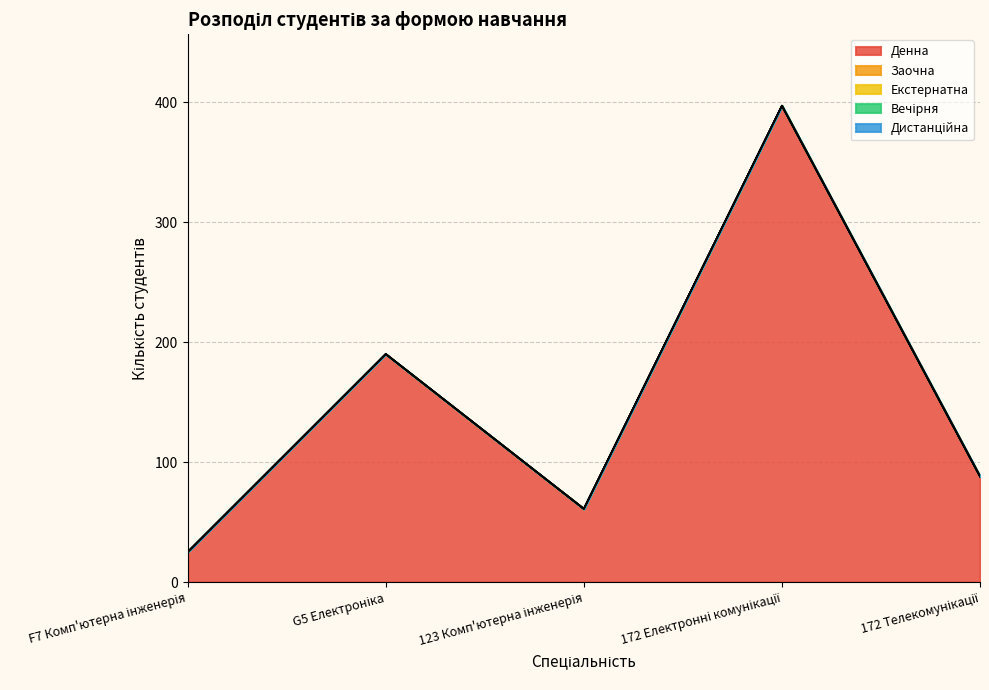

Does the chart display data point markers on the line(s)?

No